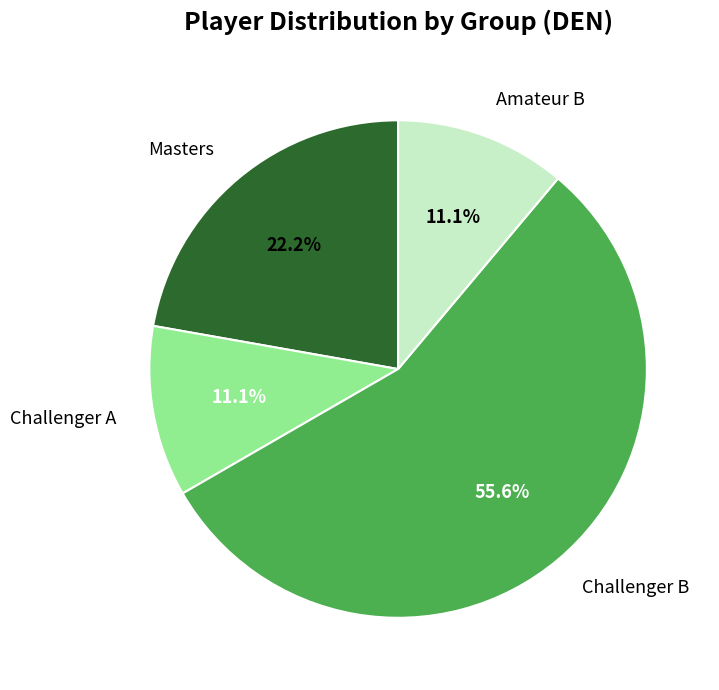

To the nearest percent, what is the combined percentage of Challenger B and Masters?

78%